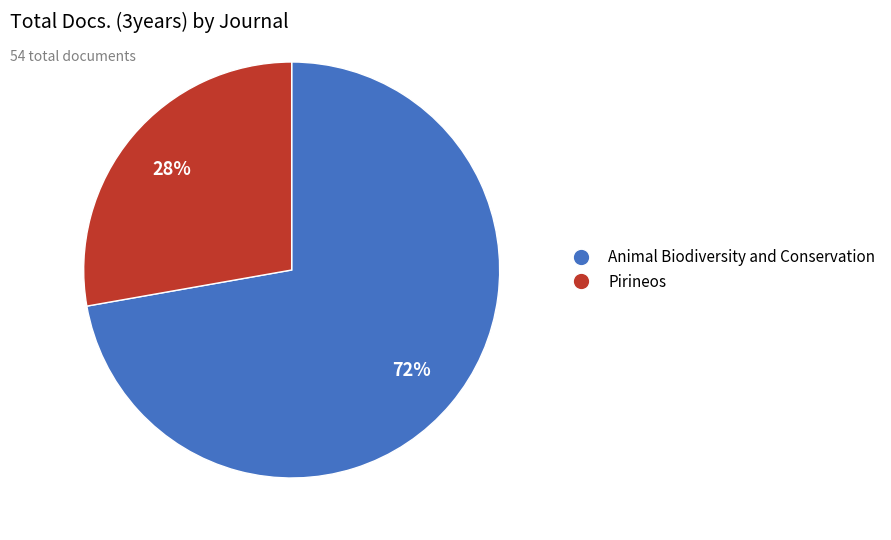

Which slice is the largest?

Animal Biodiversity and Conservation